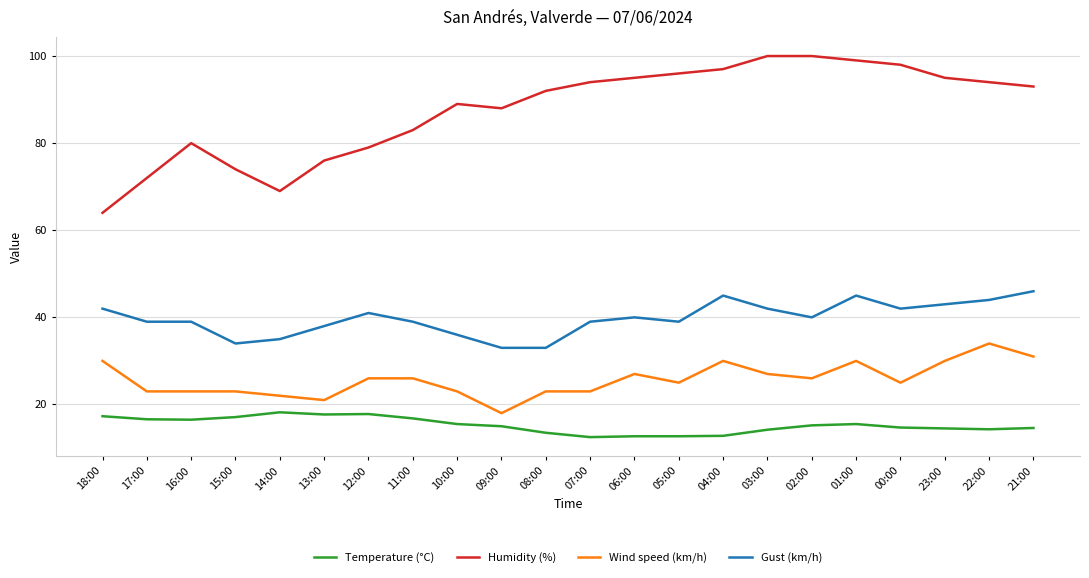

True or false: Gust (km/h) has more than 0 points higher than both neighbors.

True